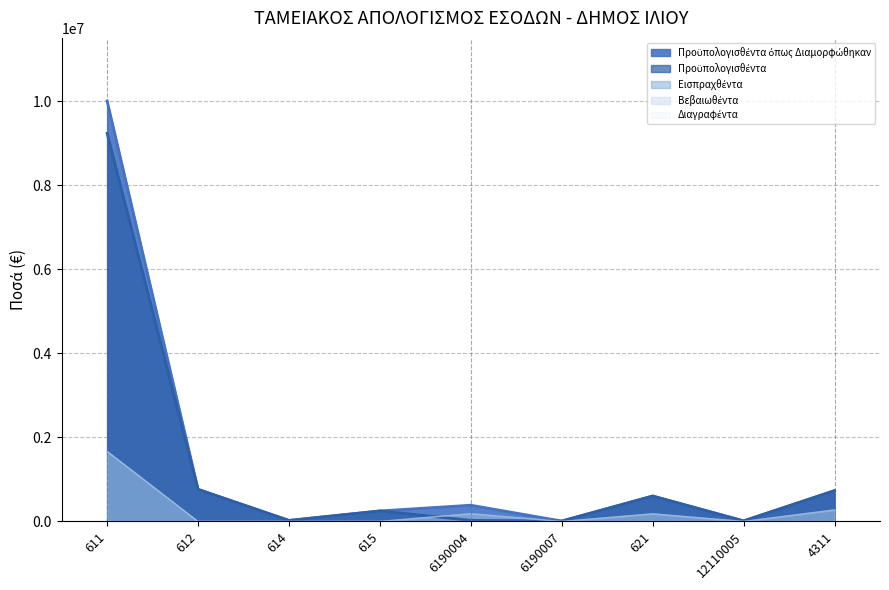

True or false: Προϋπολογισθέντα όπως Διαμορφώθηκαν and Εισπραχθέντα intersect in this chart.

False